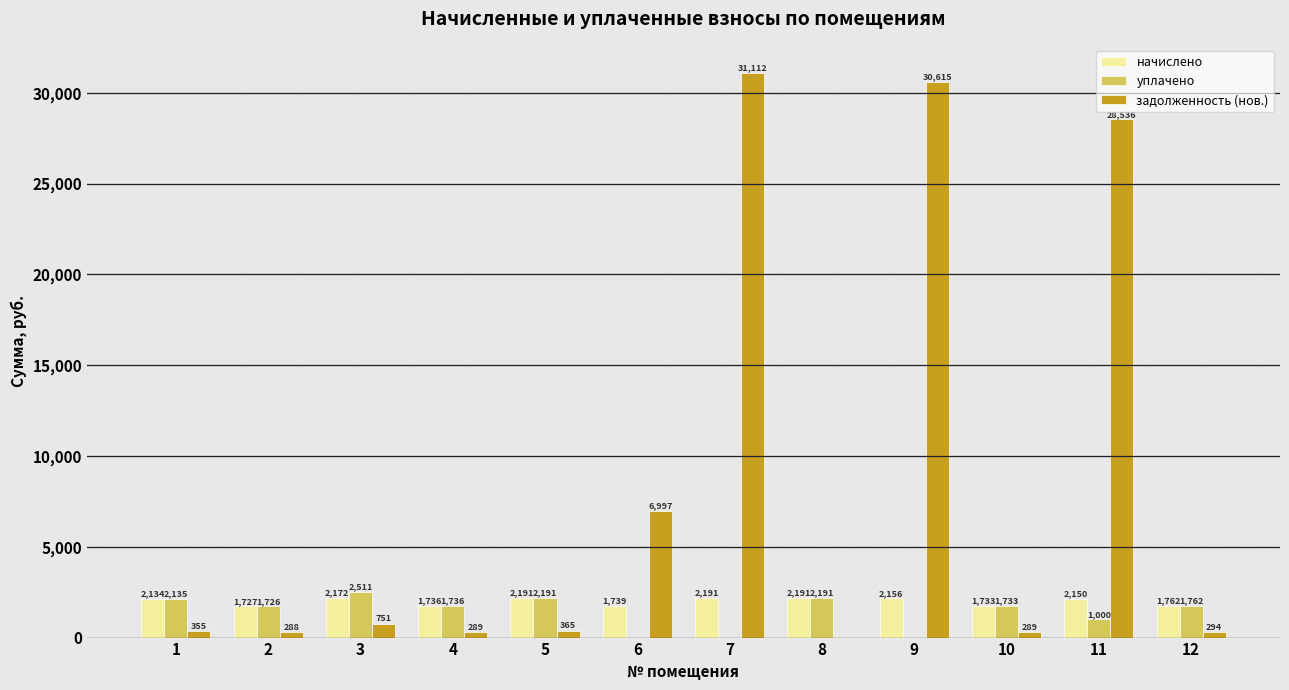

Which series changed the most between 8 and 11?

задолженность (нов.)